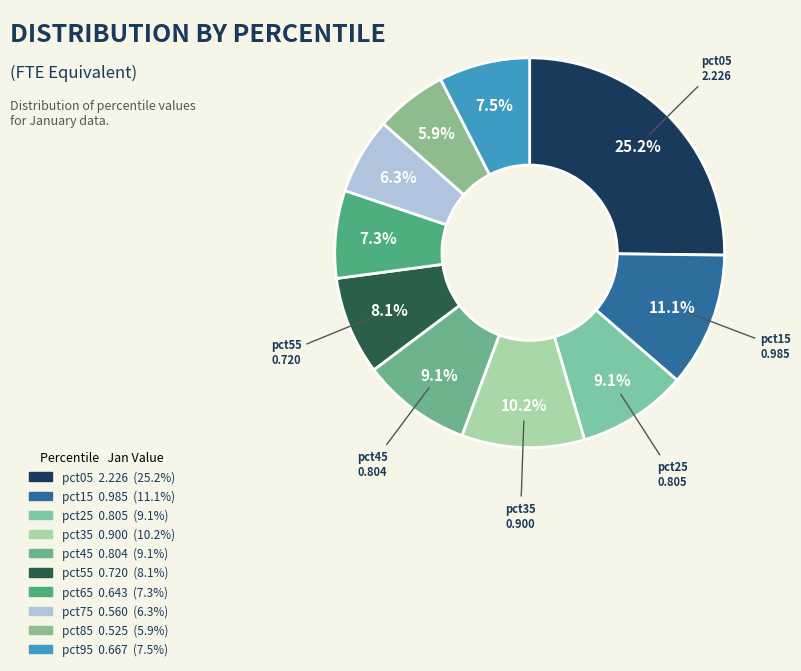

Which category has the biggest portion of the pie?

pct05